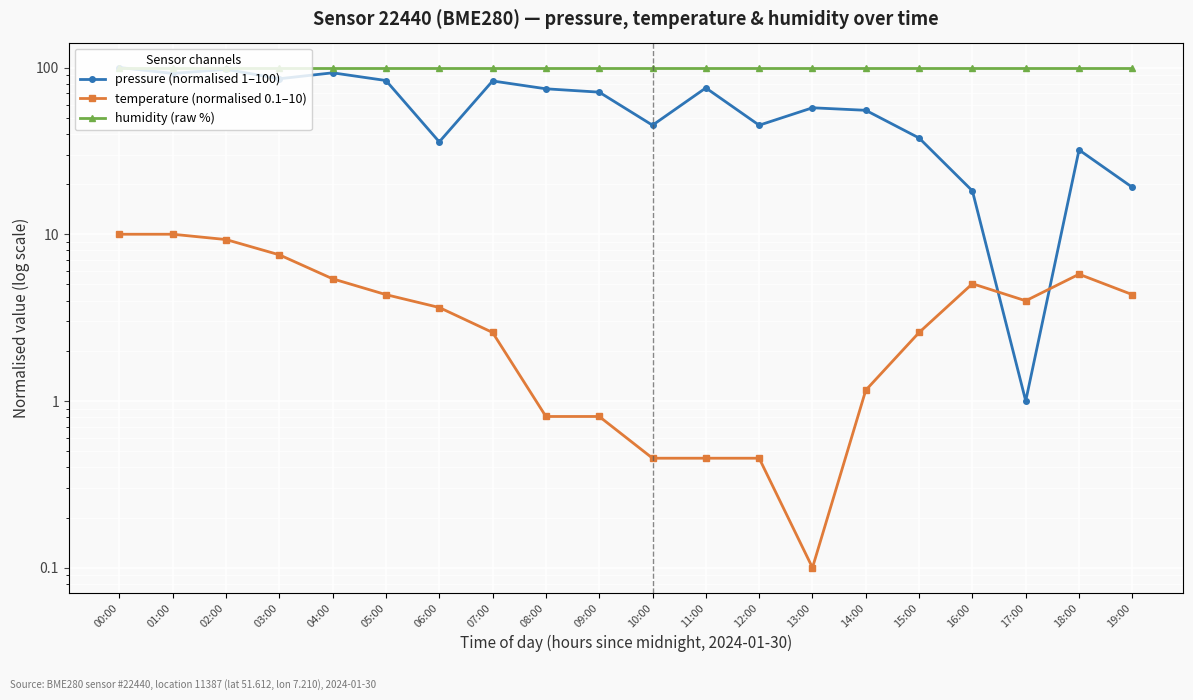

Count the number of categories in the chart.

20